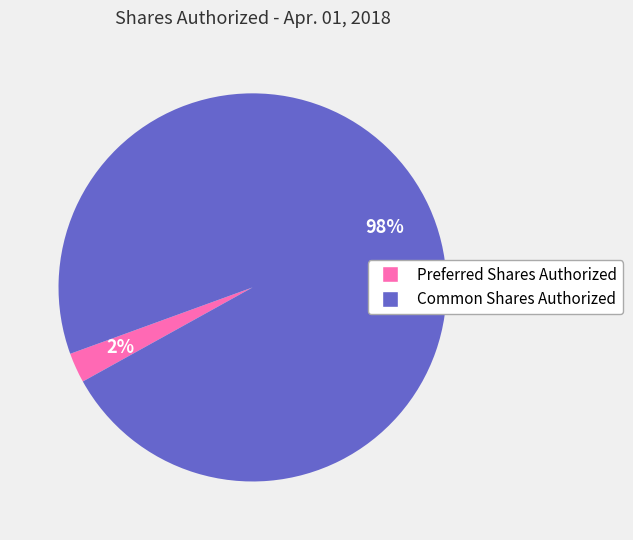

The Common Shares Authorized slice represents 85% of the pie. True or false?

False